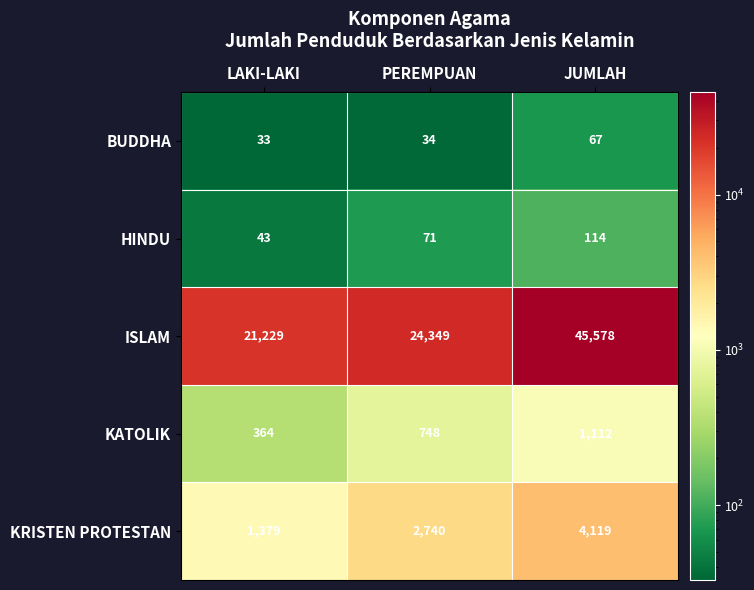

Reading right to left, what are all the values shown in this chart?

BUDDHA: JUMLAH=67	PEREMPUAN=34	LAKI-LAKI=33
HINDU: JUMLAH=114	PEREMPUAN=71	LAKI-LAKI=43
ISLAM: JUMLAH=45578	PEREMPUAN=24349	LAKI-LAKI=21229
KATOLIK: JUMLAH=1112	PEREMPUAN=748	LAKI-LAKI=364
KRISTEN PROTESTAN: JUMLAH=4119	PEREMPUAN=2740	LAKI-LAKI=1379